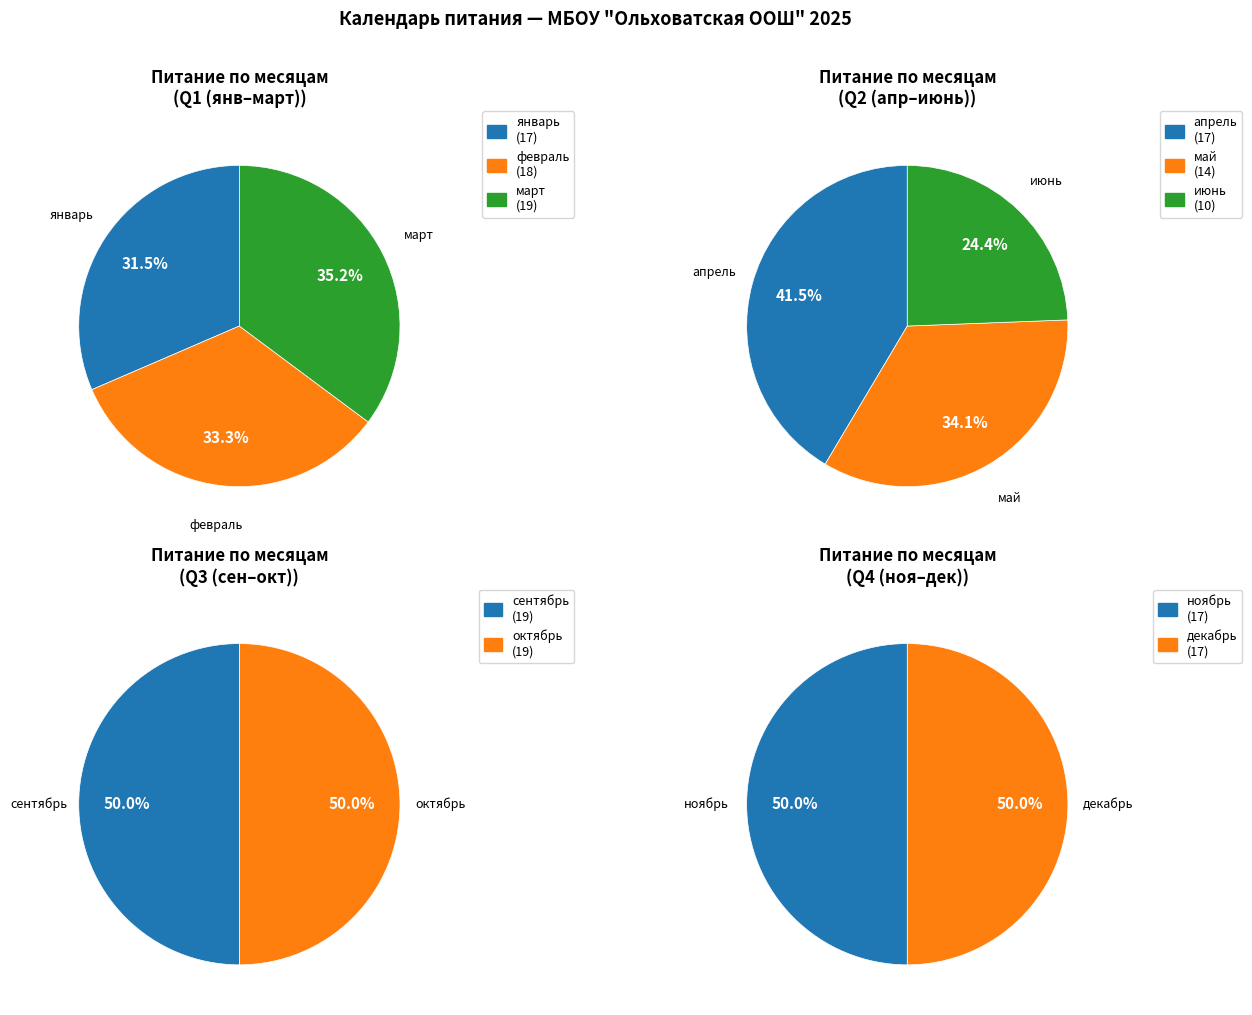

True or false: февраль accounts for 11% of the total.

True